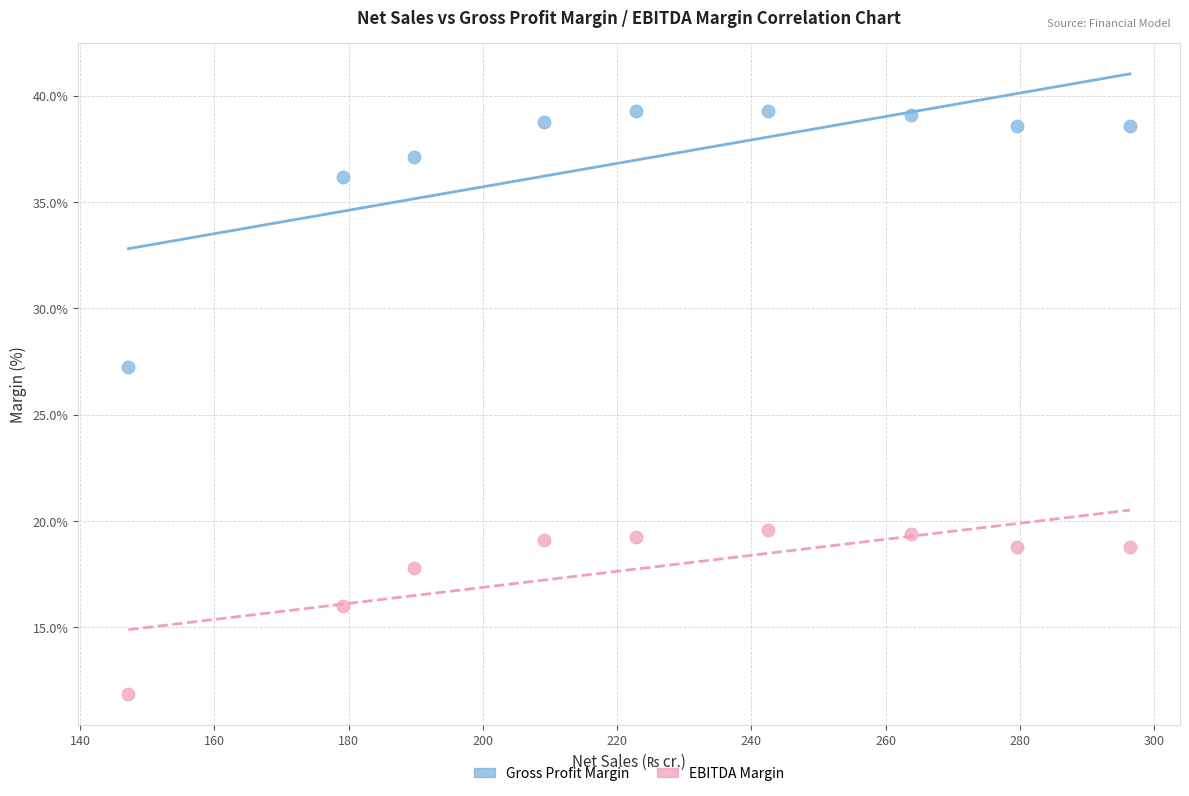

What are all the series names shown in the legend?

Gross Profit Margin, EBITDA Margin